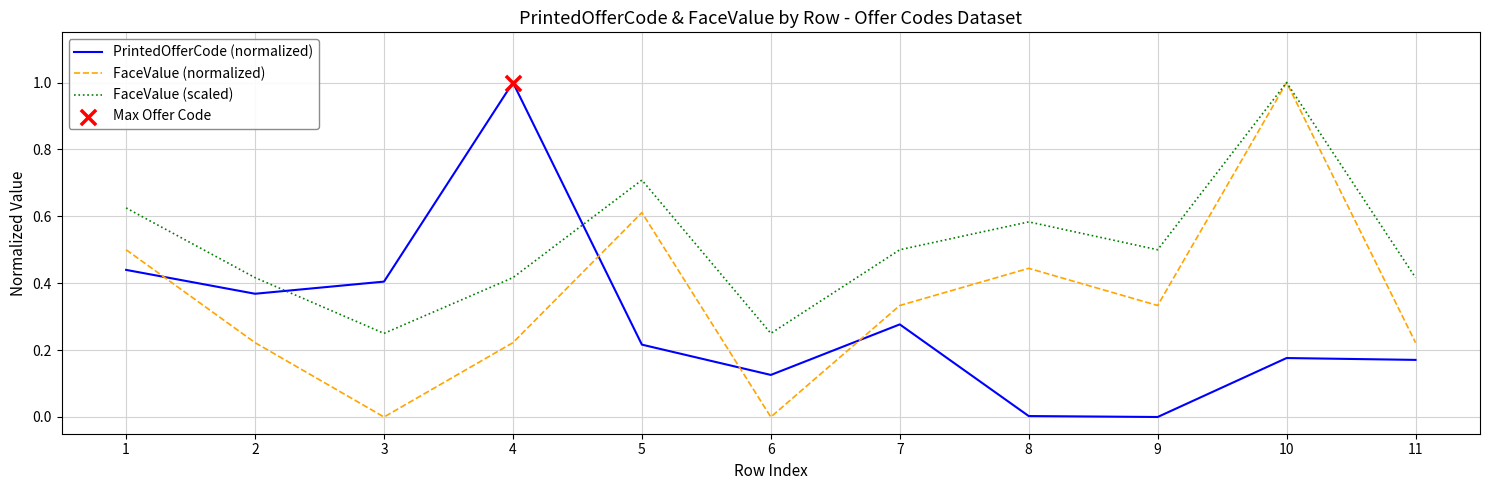

At how many categories does at least one series exceed 0?

11